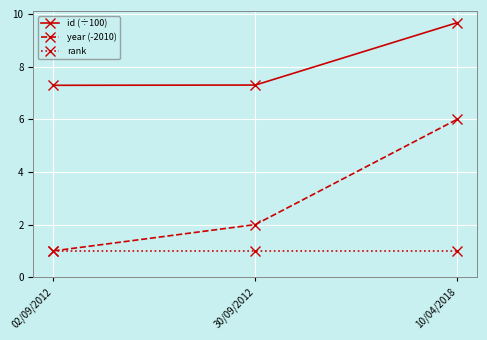

What is the total value across all series at 02/09/2012?

9.3